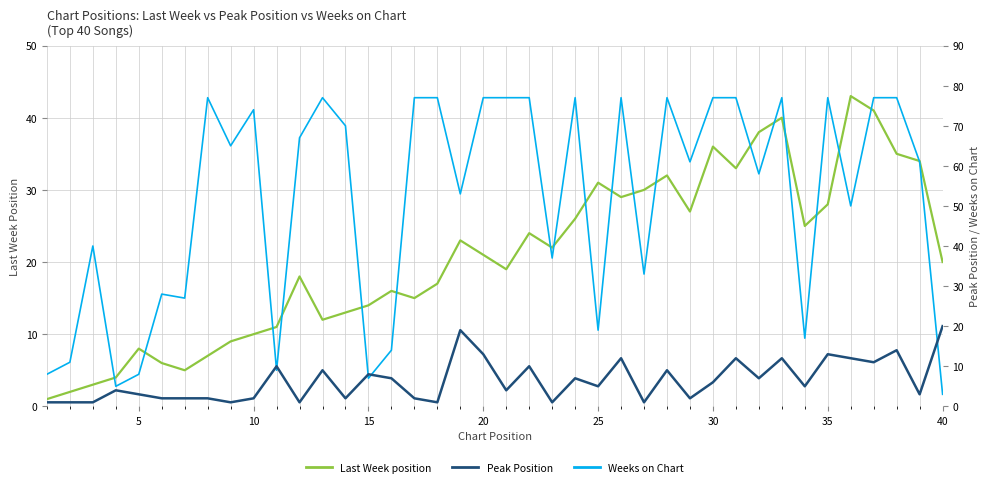

True or false: Weeks on Chart has a value of 8 at 15.

False